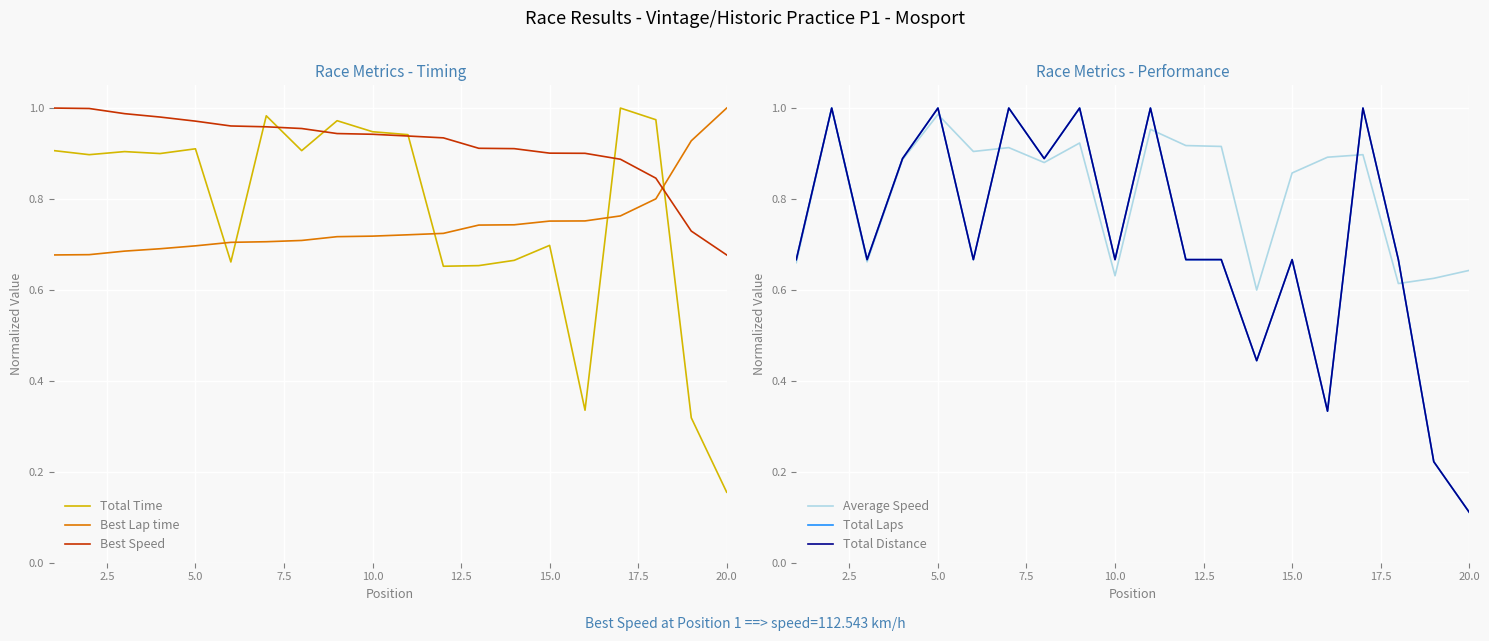

What is the average value of the Total Distance series?

0.7